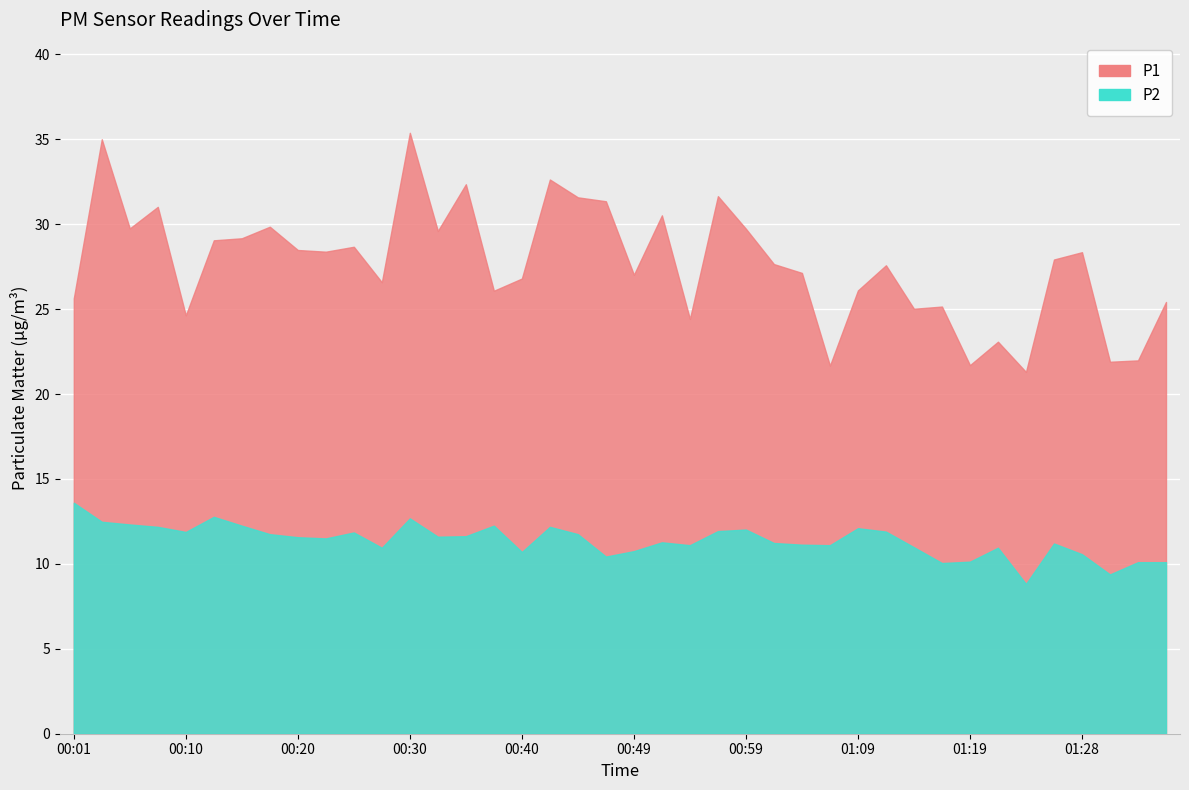

Which series has the widest spread of values?

P1